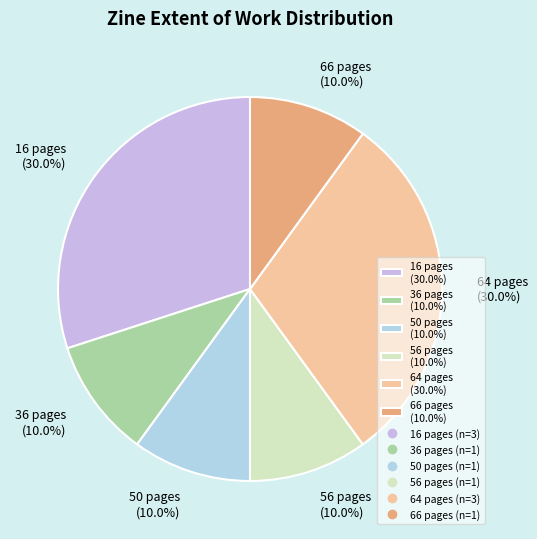

Count the number of slices in the pie.

6